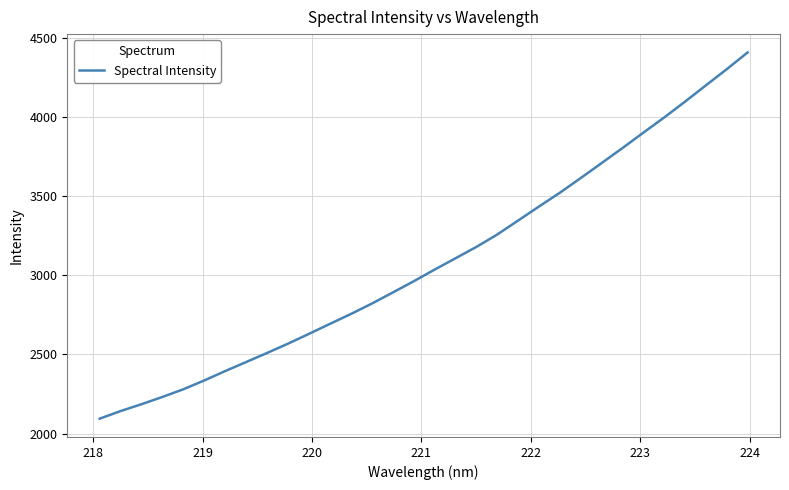

What is the greatest value displayed?

4407.4